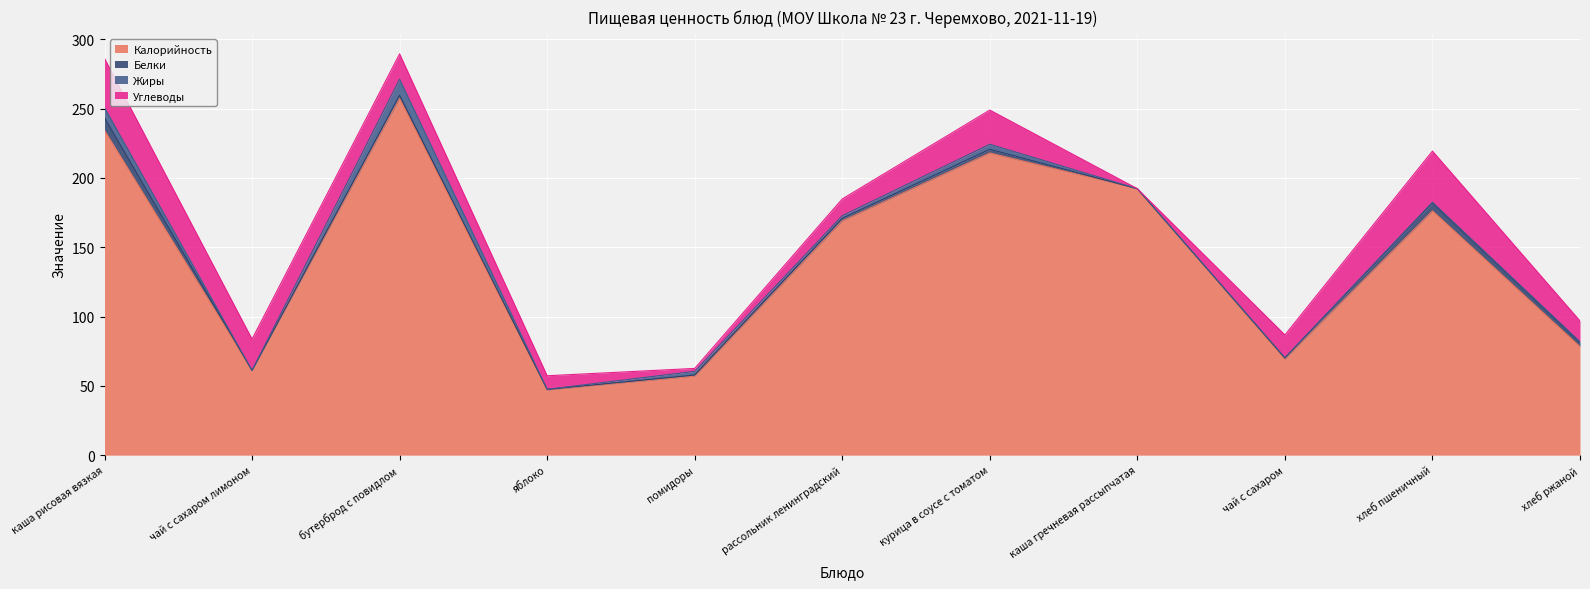

Reading right to left, what are all the values shown in this chart?

Калорийность: хлеб ржаной=78.3	хлеб пшеничный=176.2	чай с сахаром=69.3	каша гречневая рассыпчатая=192.2	курица в соусе с томатом=218.0	рассольник ленинградский=169.0	помидоры=57.0	яблоко=47.0	бутерброд с повидлом=257.3	чай с сахаром лимоном=61.0	каша рисовая вязкая=234.3
Белки: хлеб ржаной=3.0	хлеб пшеничный=5.6	чай с сахаром=0.7	каша гречневая рассыпчатая=0.0	курица в соусе с томатом=2.6	рассольник ленинградский=1.8	помидоры=0.8	яблоко=0.4	бутерброд с повидлом=2.4	чай с сахаром лимоном=0.1	каша рисовая вязкая=9.2
Жиры: хлеб ржаной=0.5	хлеб пшеничный=0.6	чай с сахаром=0.3	каша гречневая рассыпчатая=0.0	курица в соусе с томатом=3.7	рассольник ленинградский=1.9	помидоры=2.7	яблоко=0.1	бутерброд с повидлом=11.5	чай с сахаром лимоном=0.0	каша рисовая вязкая=7.2
Углеводы: хлеб ржаной=15.0	хлеб пшеничный=36.9	чай с сахаром=16.4	каша гречневая рассыпчатая=0.0	курица в соусе с томатом=24.7	рассольник ленинградский=12.1	помидоры=2.1	яблоко=9.8	бутерброд с повидлом=18.3	чай с сахаром лимоном=22.6	каша рисовая вязкая=35.5